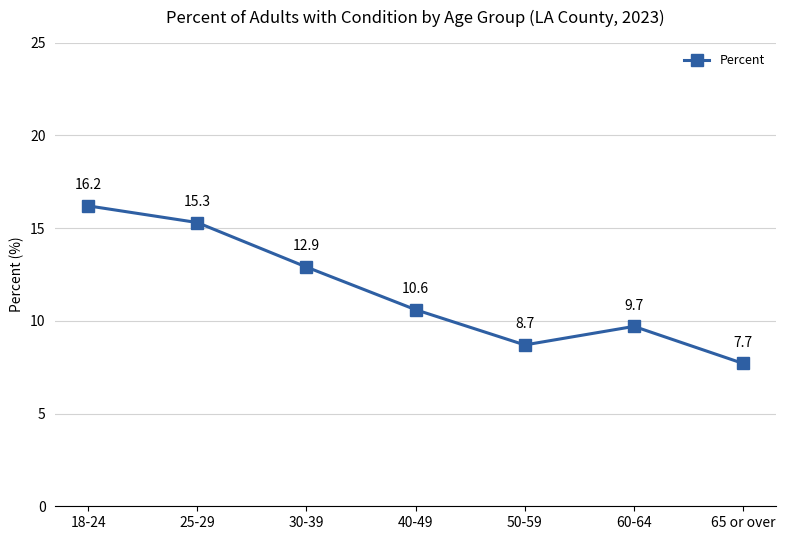

Does the chart display data point markers on the line(s)?

Yes